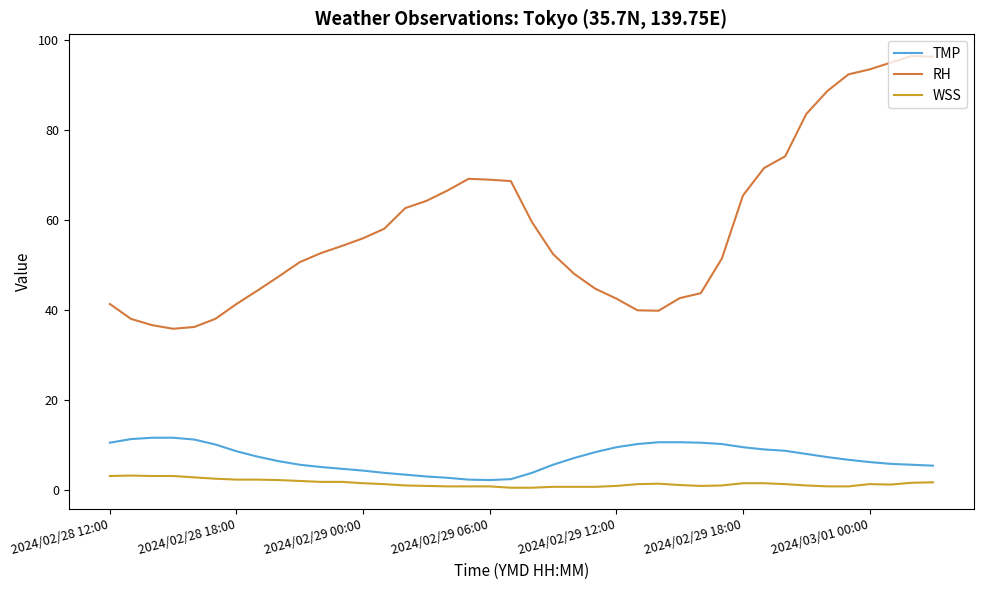

What is the difference between the maximum and minimum values in the RH series?

60.6